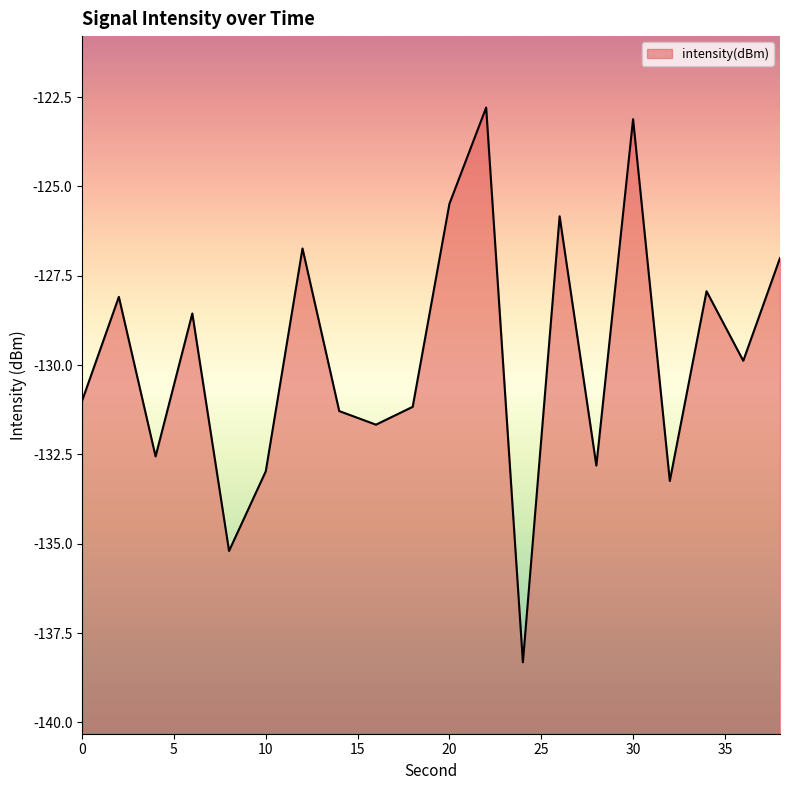

Is it true that the value at 10 is -74.4?

False